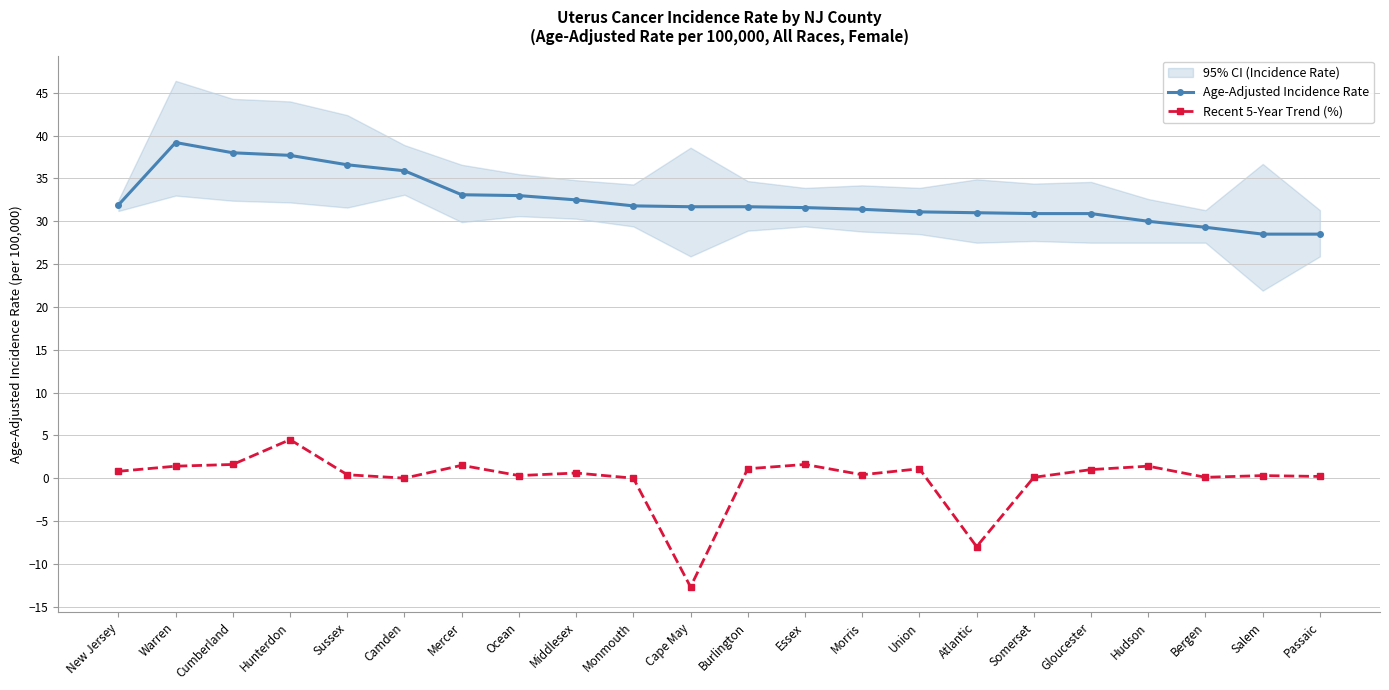

Is it true that Age-Adjusted Incidence Rate equals 58.0 at Ocean?

False